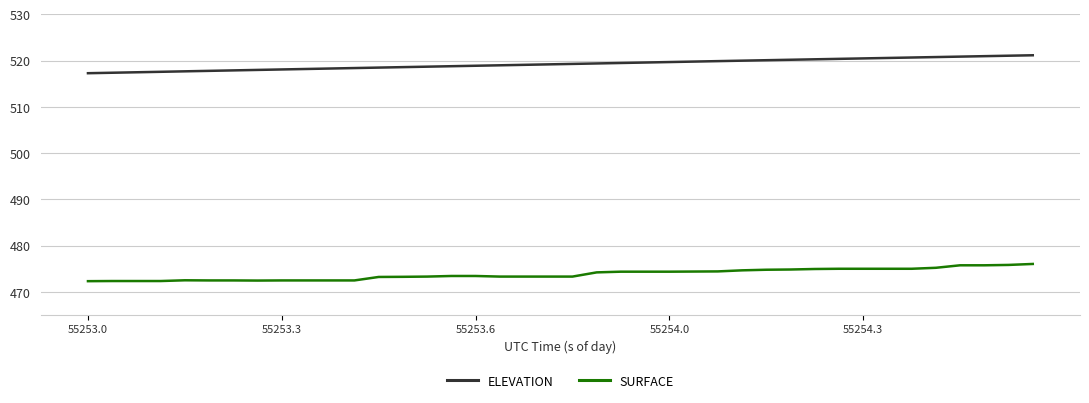

How many lines are shown in the chart?

2